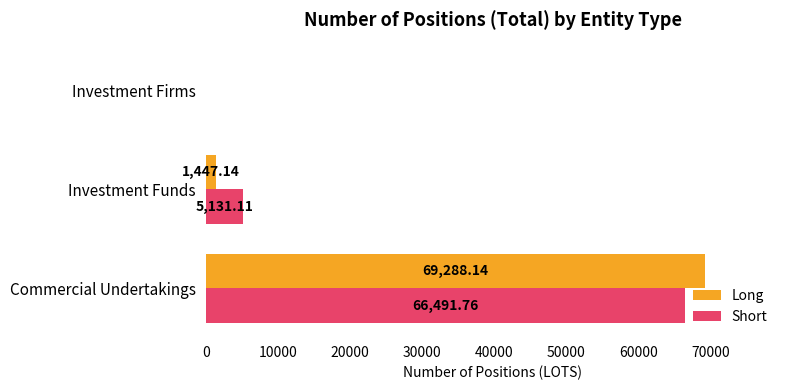

Where is Long nearest to the value 34644?

Investment Funds